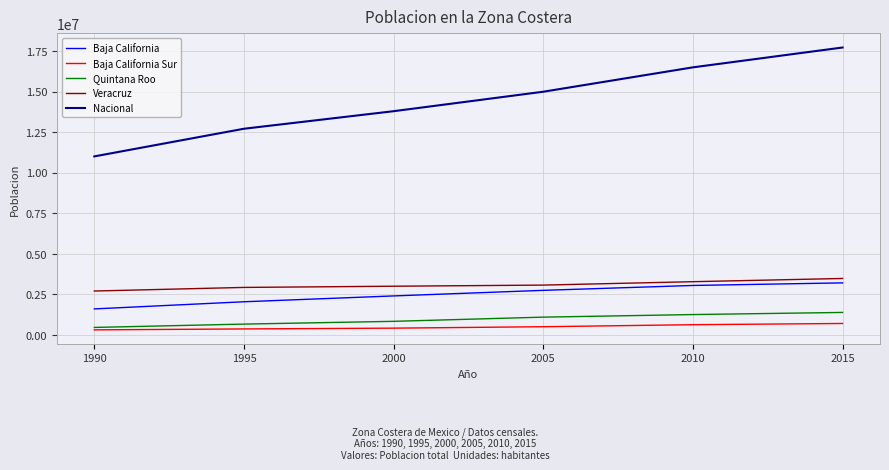

What is the maximum value shown in the chart?

17715821